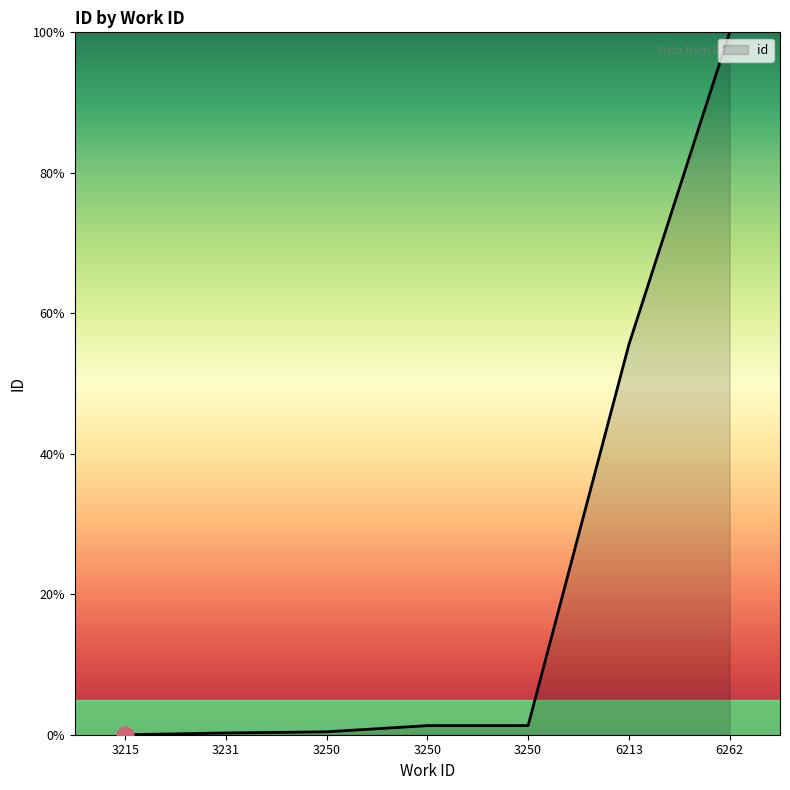

Which category has the highest value across all series?

6262